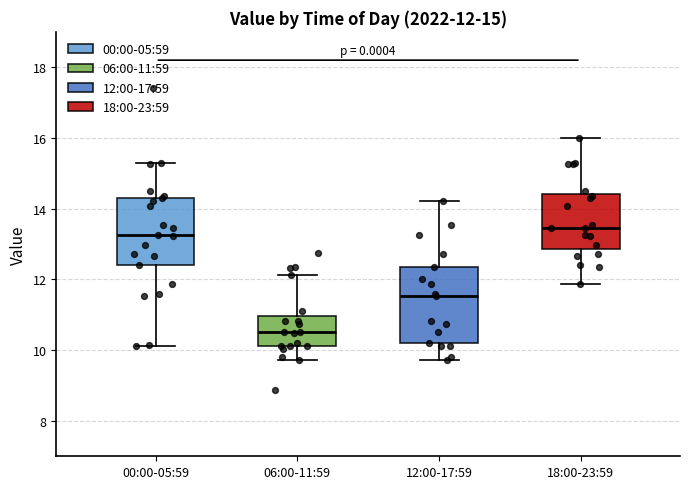

Comparing the boxes themselves (not the whiskers), which one is the tallest?

12:00-17:59